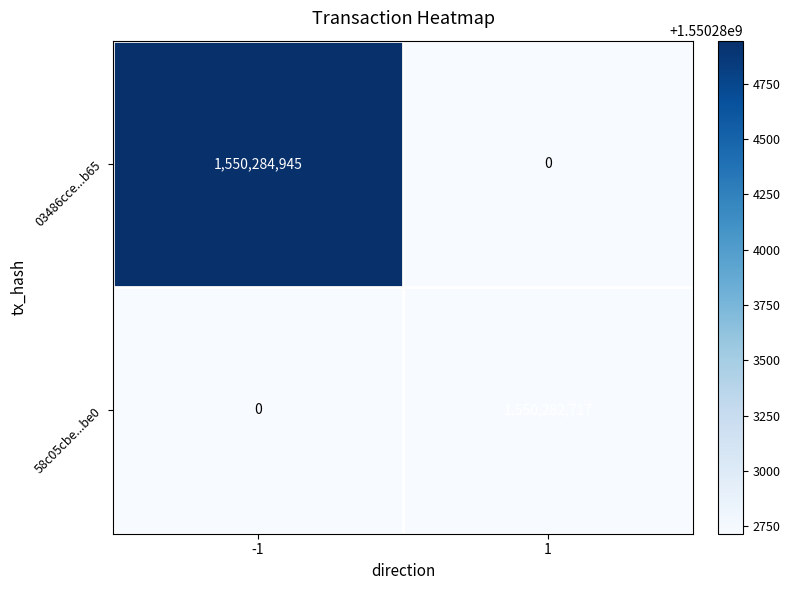

Which series has the largest total across all categories?

03486cce...b65